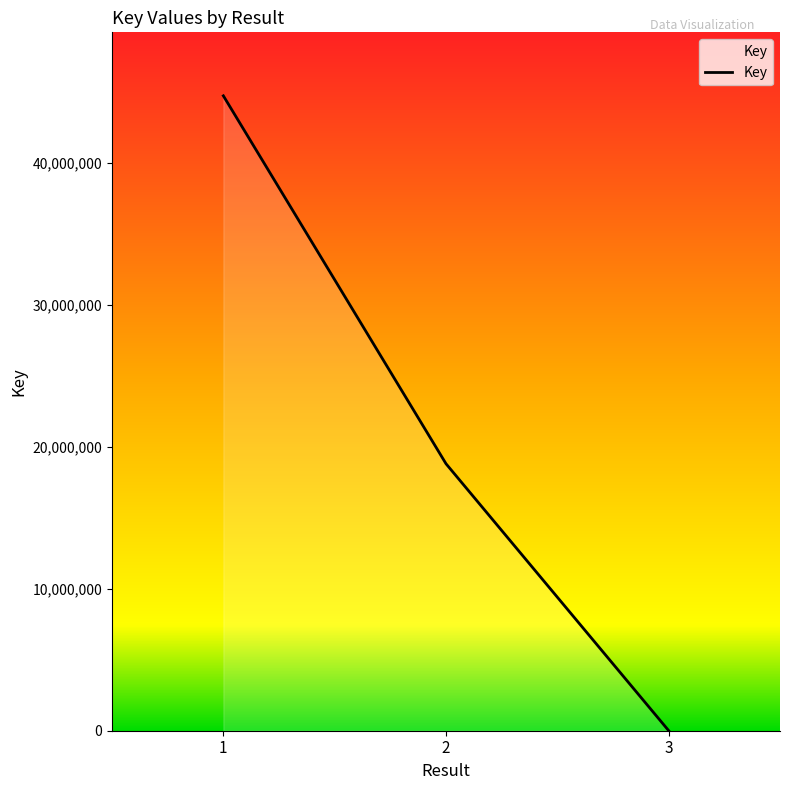

What is the average value?

21164929